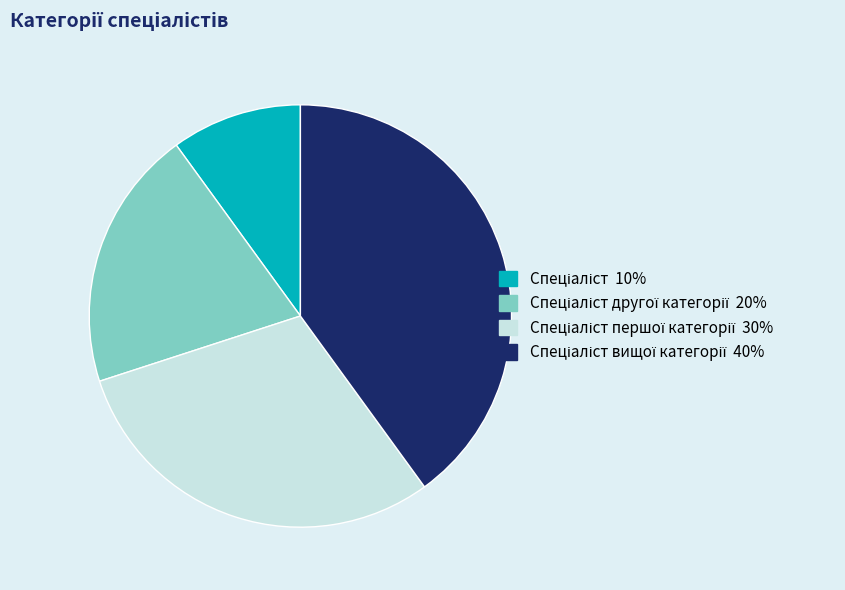

Does any single category account for the majority?

No